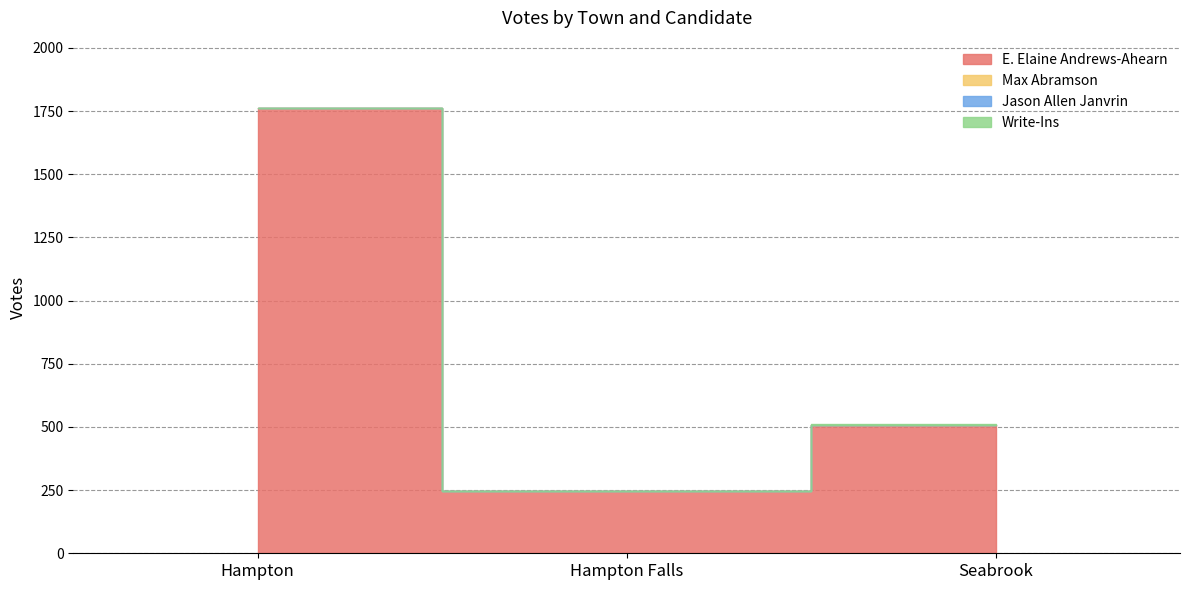

What position from the right is Hampton Falls?

2